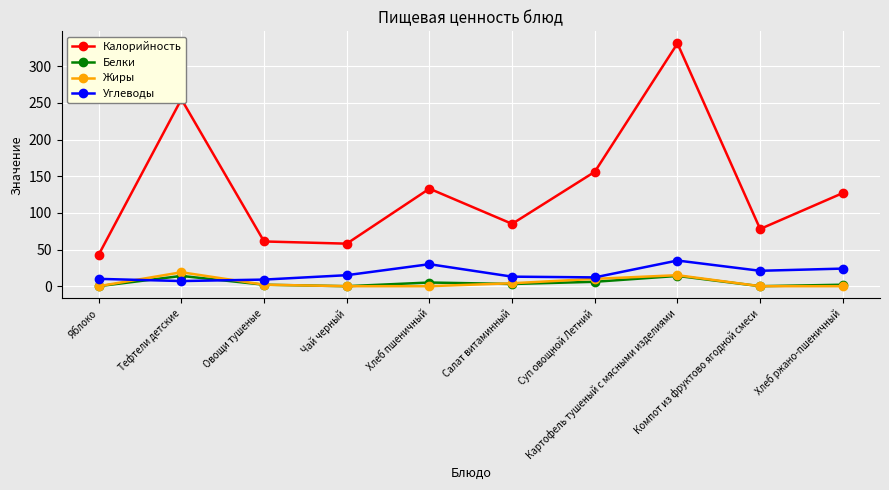

What position from the right is Салат витаминный?

5